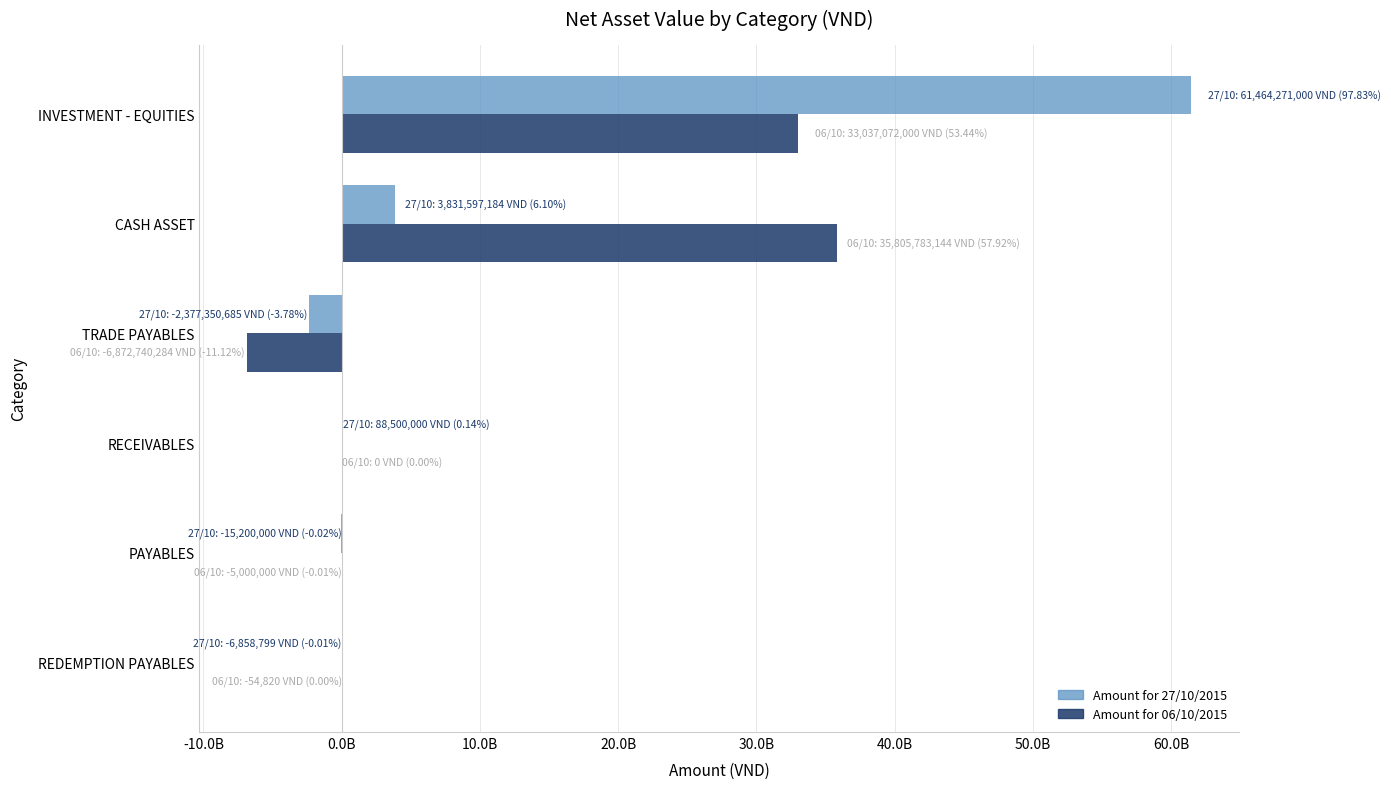

What is the minimum value for Amount for 06/10/2015?

-6872740284